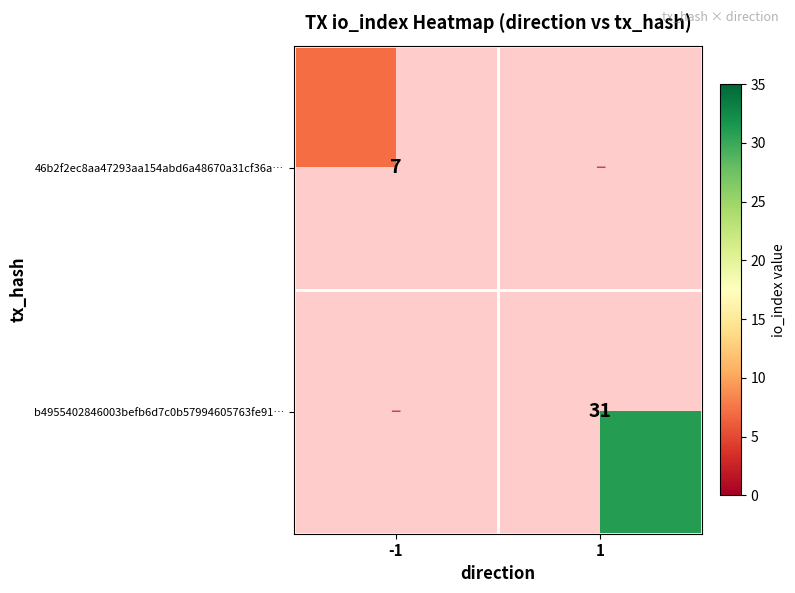

The value of b4955402846003befb6d7c0b57994605763fe91… at 1 is 31. True or false?

True